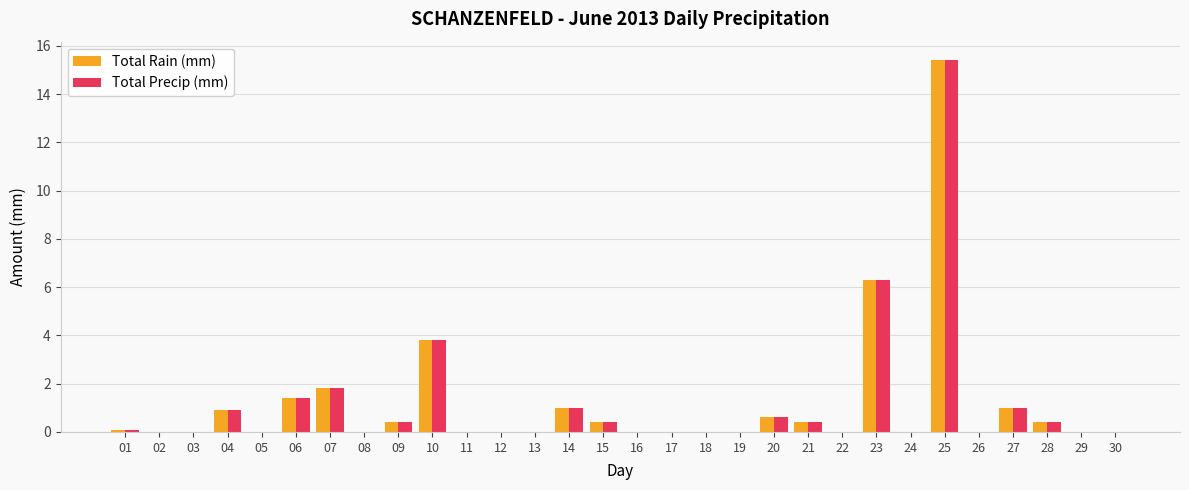

How many series are shown in this chart?

2